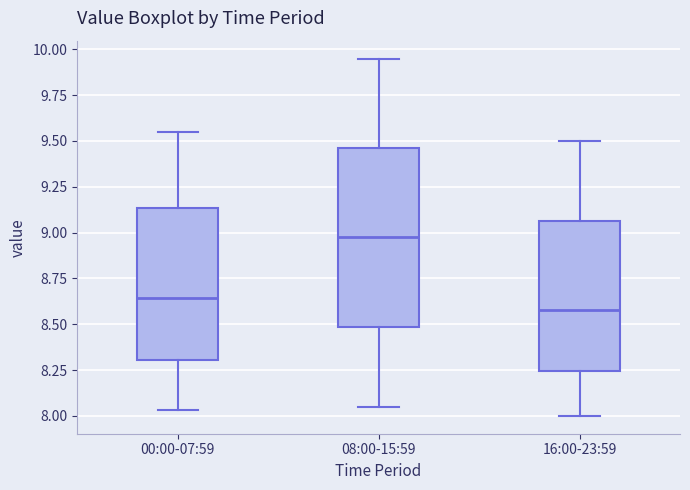

Which box is the tallest, from its lower edge to its upper edge?

08:00-15:59